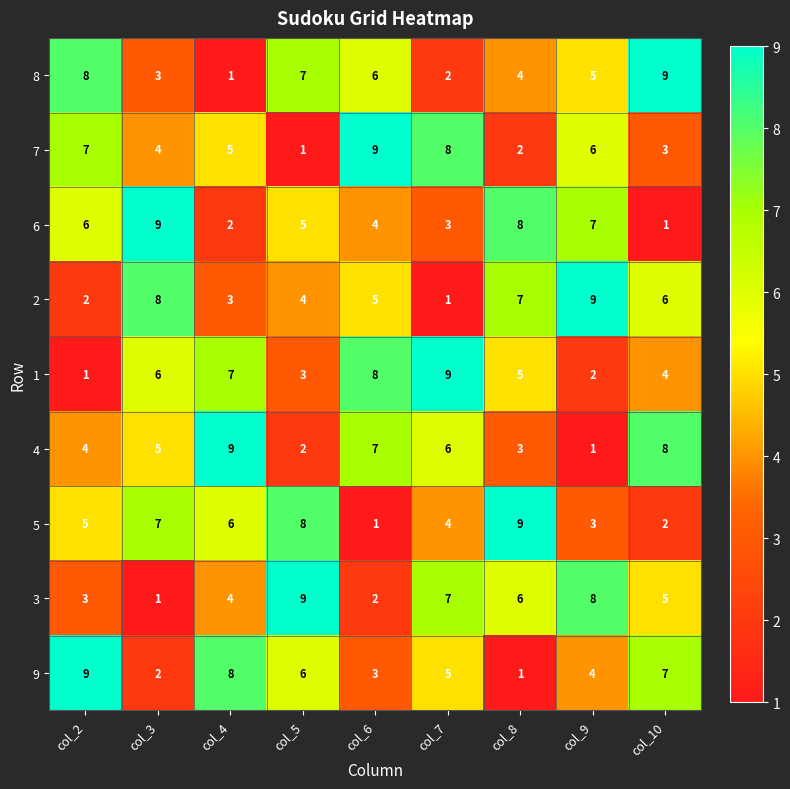

The 8 series shows 4 at col_6. True or false?

False